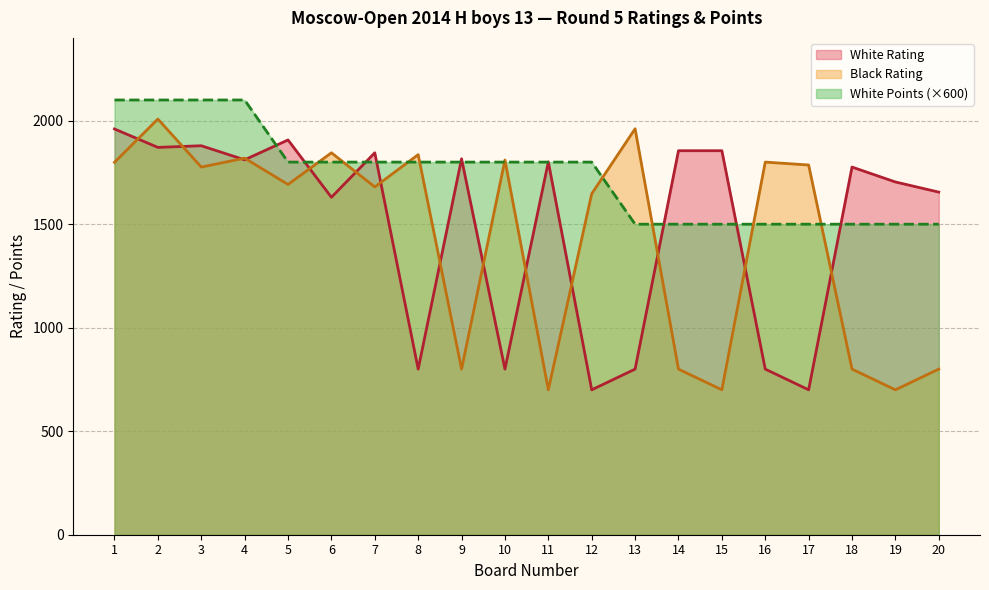

At which category is the sum across all series the highest?

2